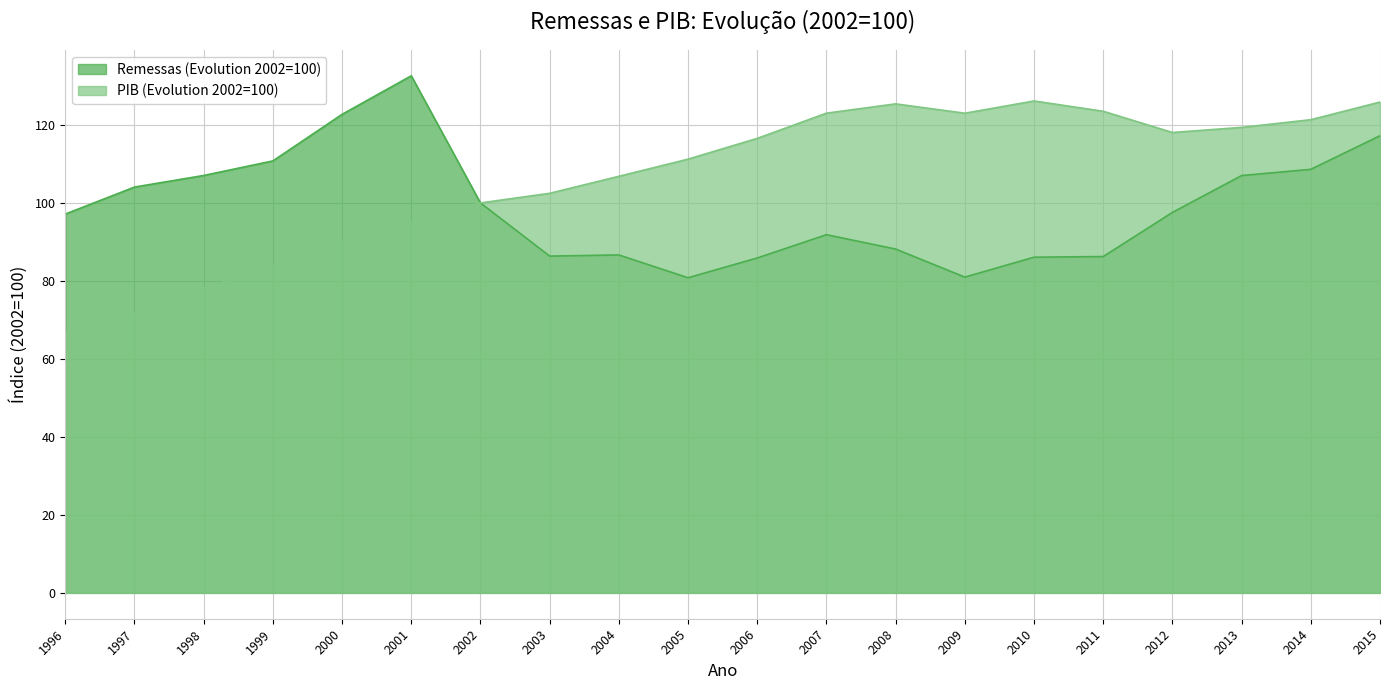

Reading left to right, transcribe all the data shown in this chart.

Remessas (Evolution 2002=100): 1996=97.1	1997=104.1	1998=107.0	1999=110.8	2000=122.7	2001=132.6	2002=100.0	2003=86.4	2004=86.7	2005=80.8	2006=85.9	2007=91.9	2008=88.2	2009=81.0	2010=86.1	2011=86.3	2012=97.6	2013=107.0	2014=108.6	2015=117.2
PIB (Evolution 2002=100): 1996=66.2	1997=71.8	1998=78.1	1999=83.9	2000=90.1	2001=95.2	2002=100.0	2003=102.5	2004=106.8	2005=111.2	2006=116.6	2007=123.0	2008=125.4	2009=123.0	2010=126.2	2011=123.5	2012=118.1	2013=119.4	2014=121.3	2015=125.9